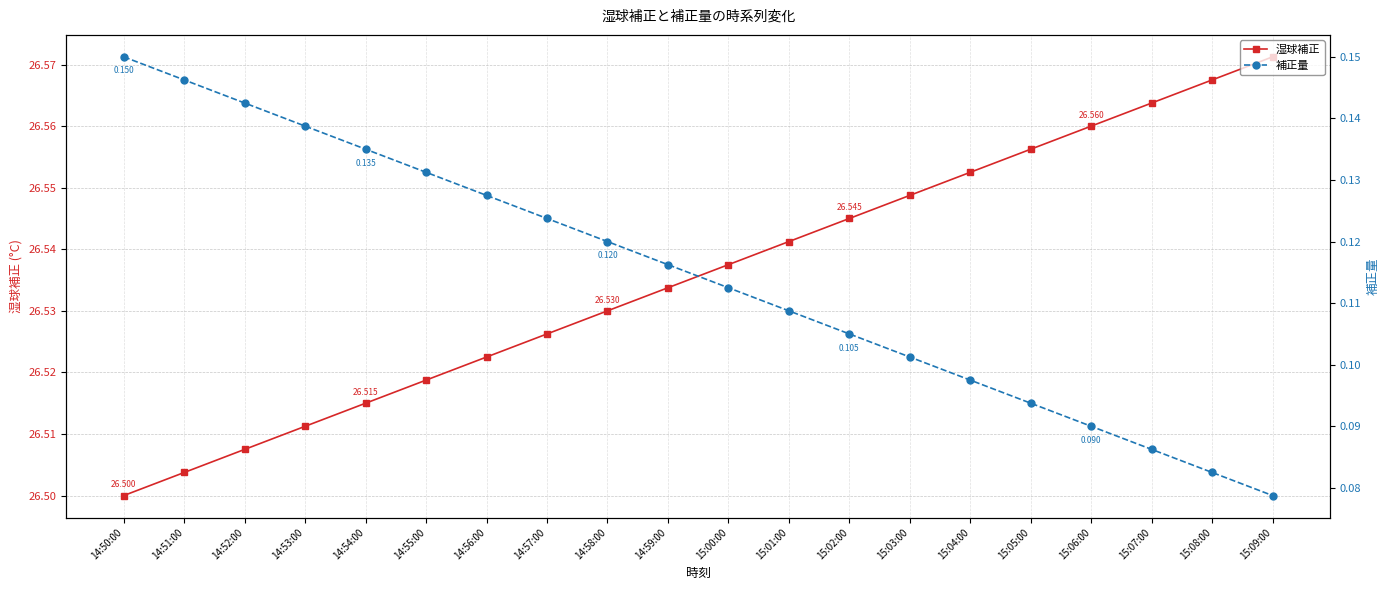

What is the spread (max minus min) of values at 14:50:00?

26.4